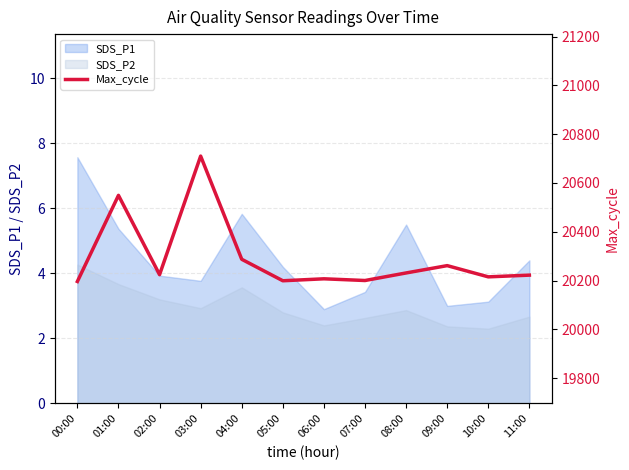

Where is the first local minimum?

02:00